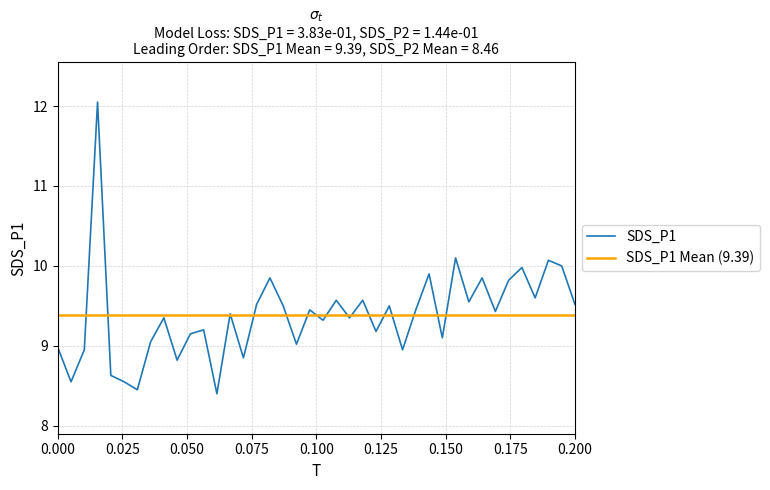

How many interior local peaks (higher than both neighbors) does the data have?

14